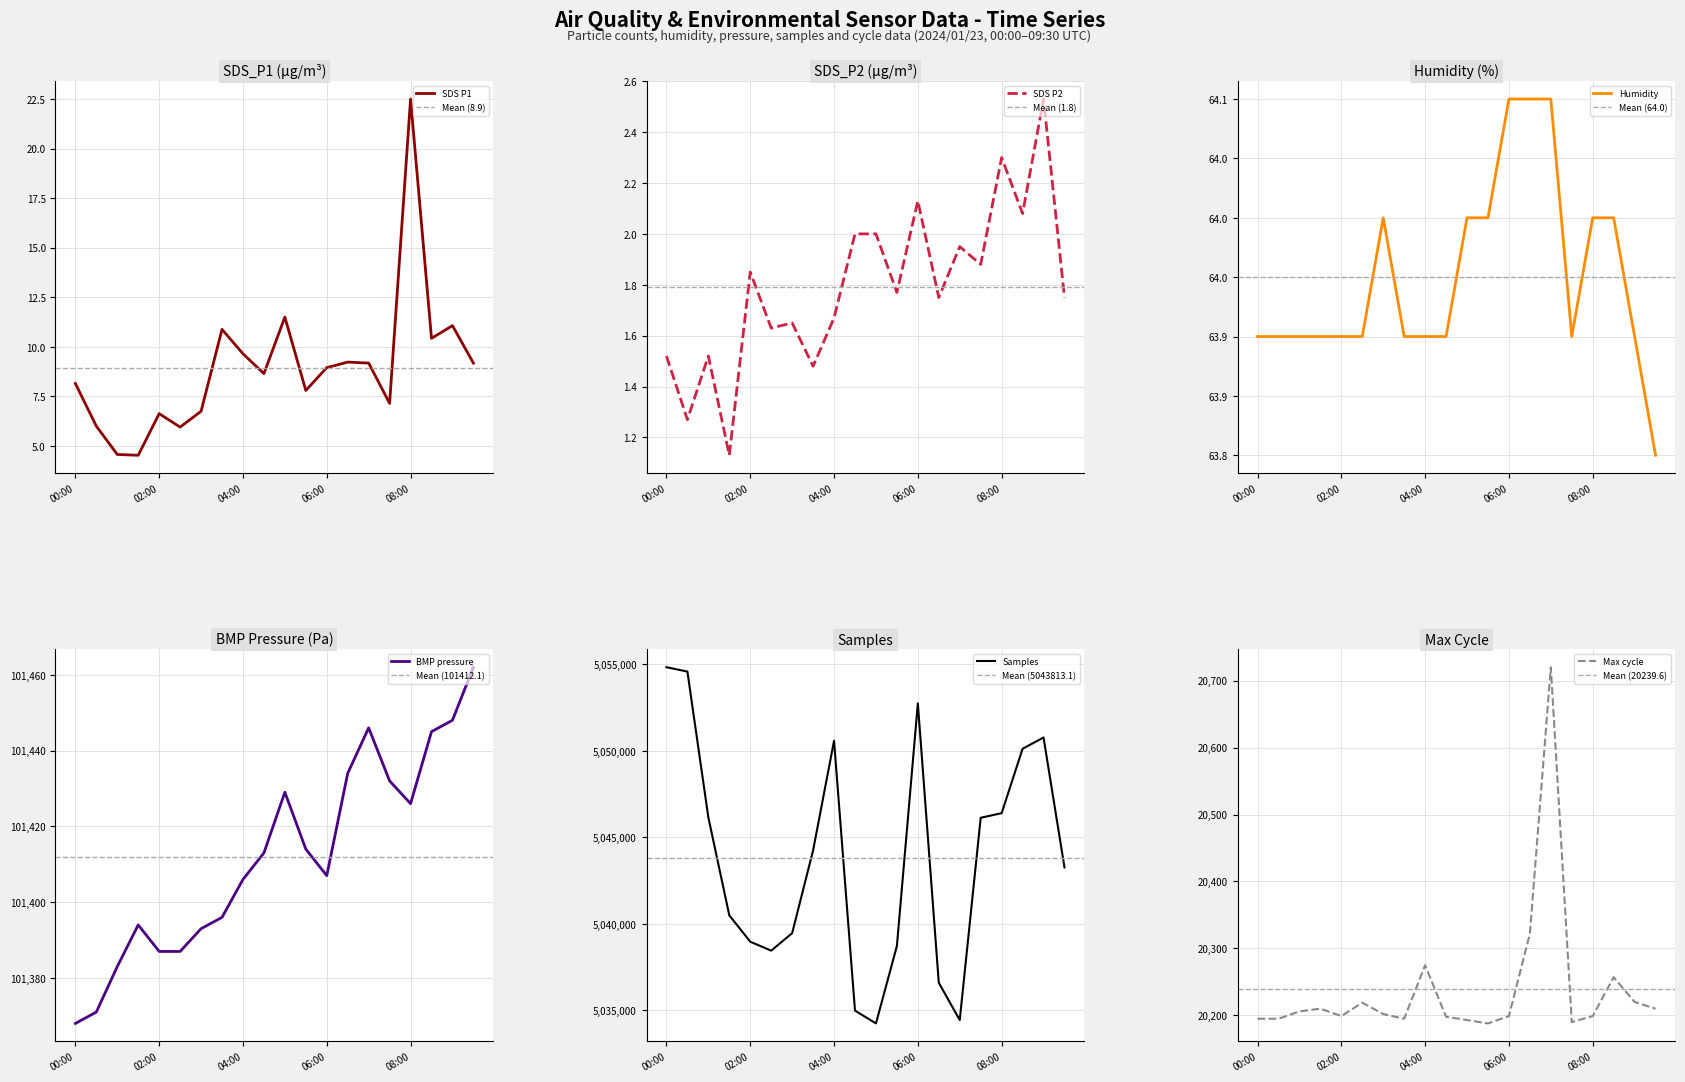

Is the value of Samples_norm at 09:30 greater than the value of SDS_P1 at 04:30?

Yes